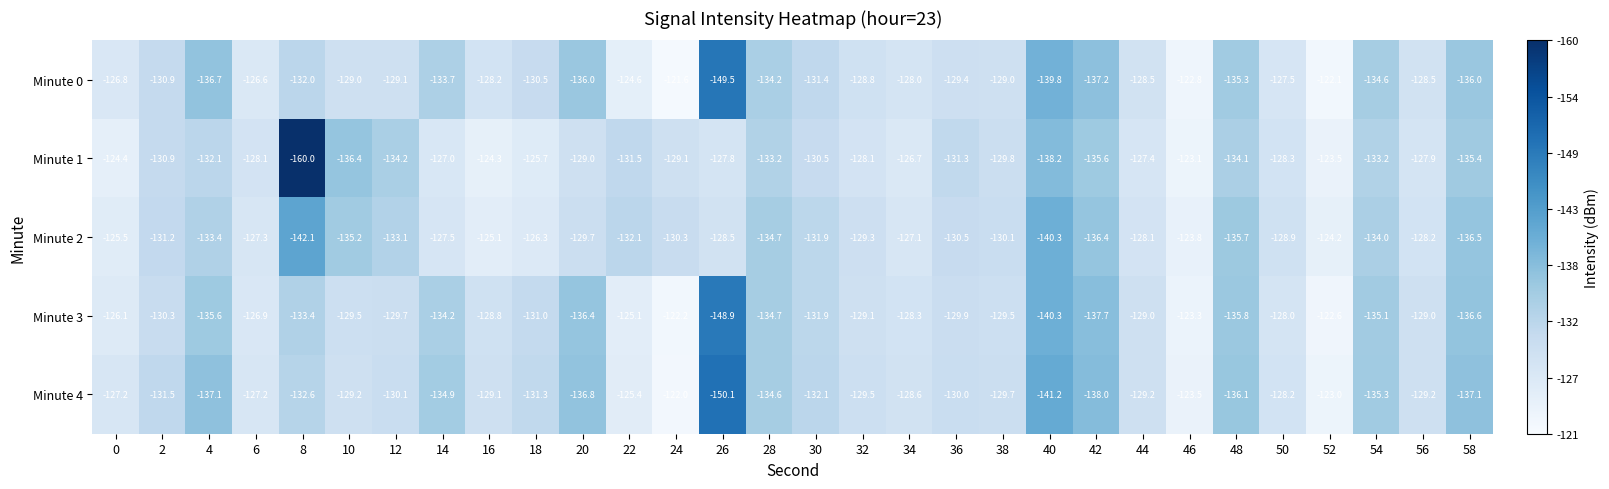

What is the maximum value for Minute 0?

-121.6